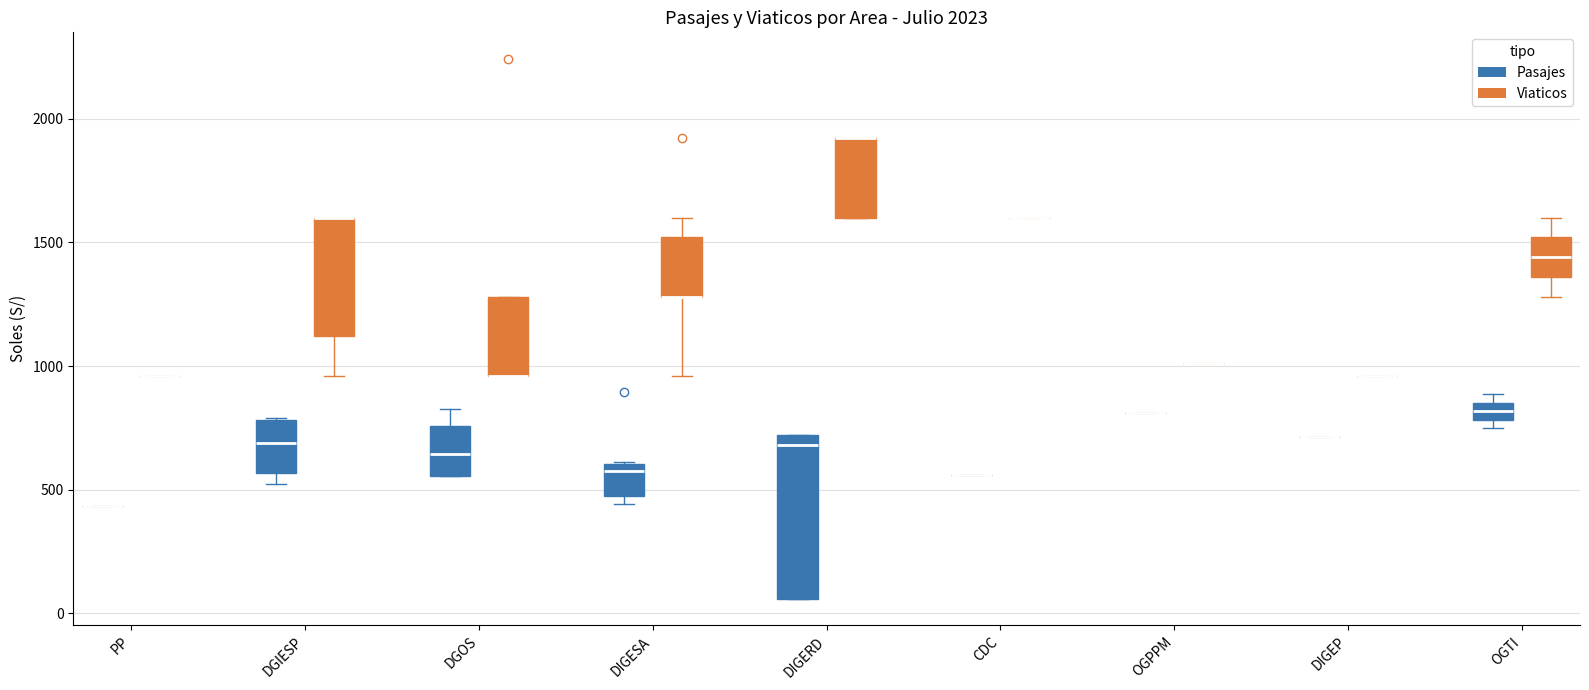

Where is the upper edge of the box for DGIESP (Pasajes) on the y-axis? The values are not printed on the chart, so give them approximately, as read against the axis.

800